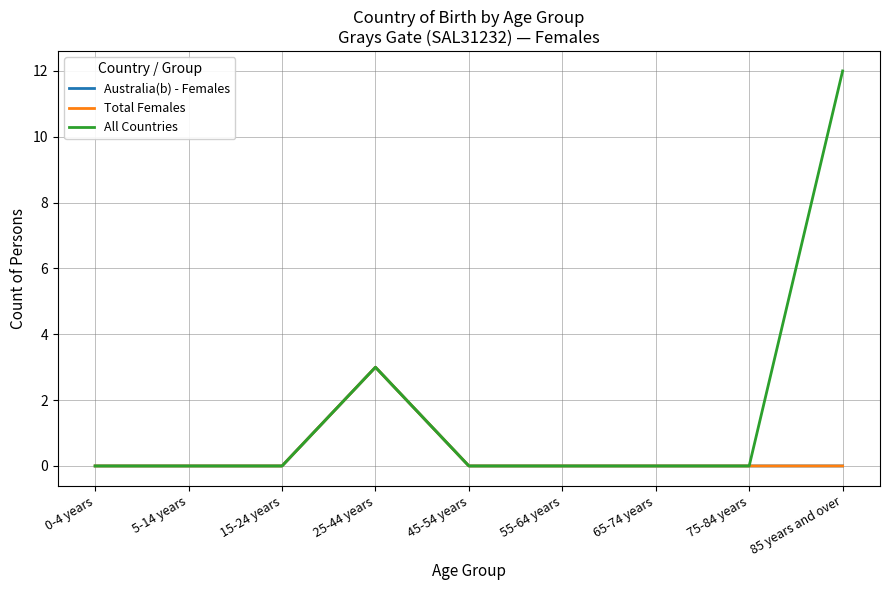

Is this an area chart (filled region under the line)?

No